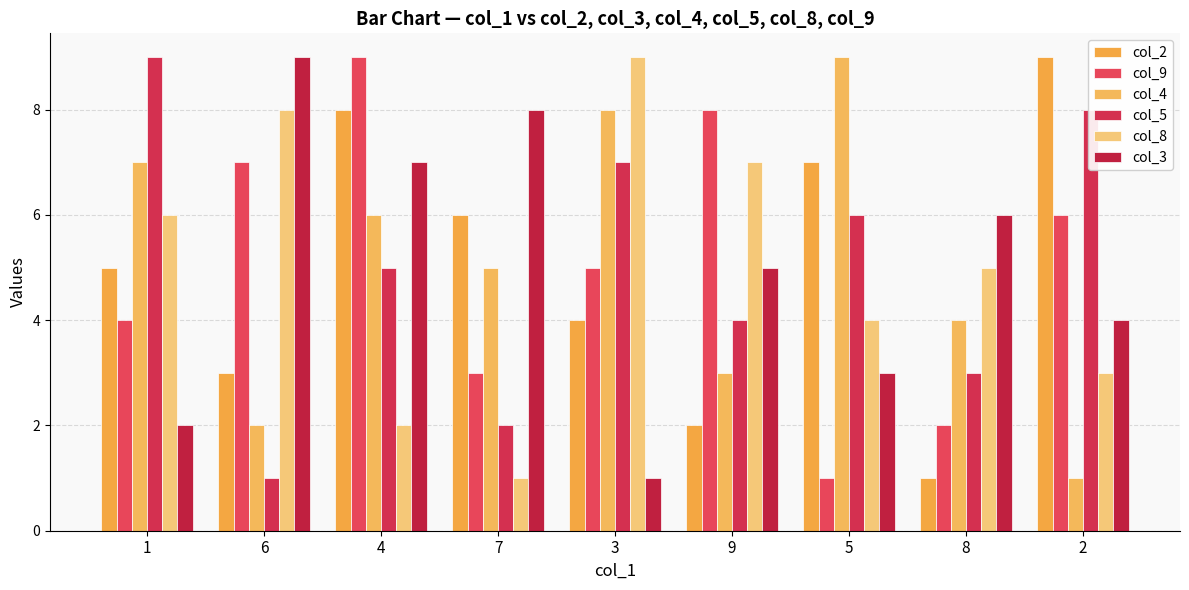

What is the label of the 1st bar from the right?

2